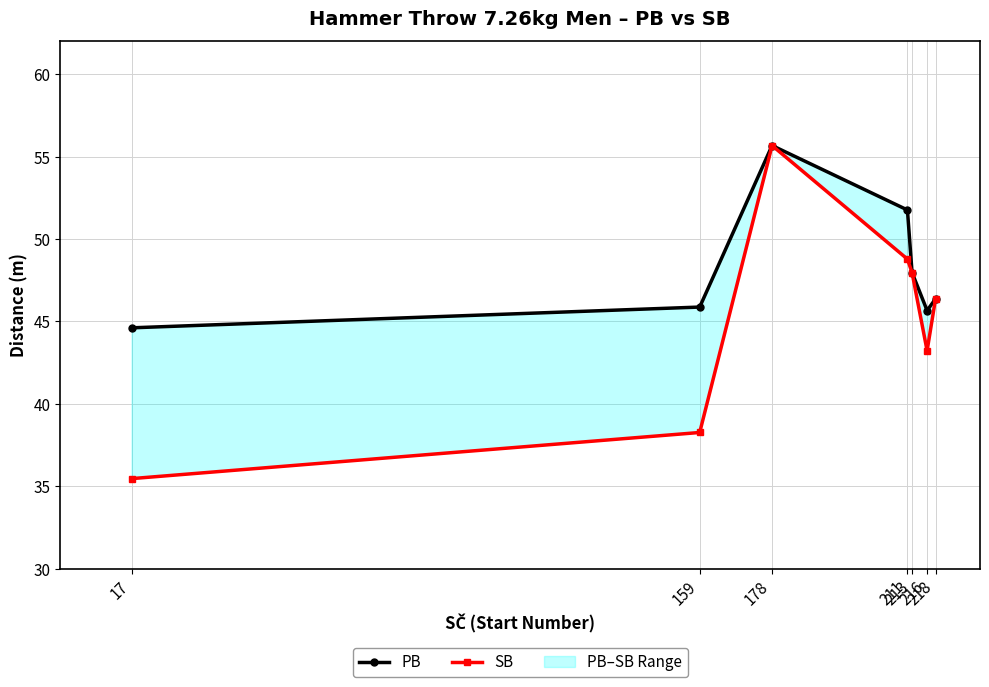

What is the difference between the maximum and minimum values in the PB series?

11.1